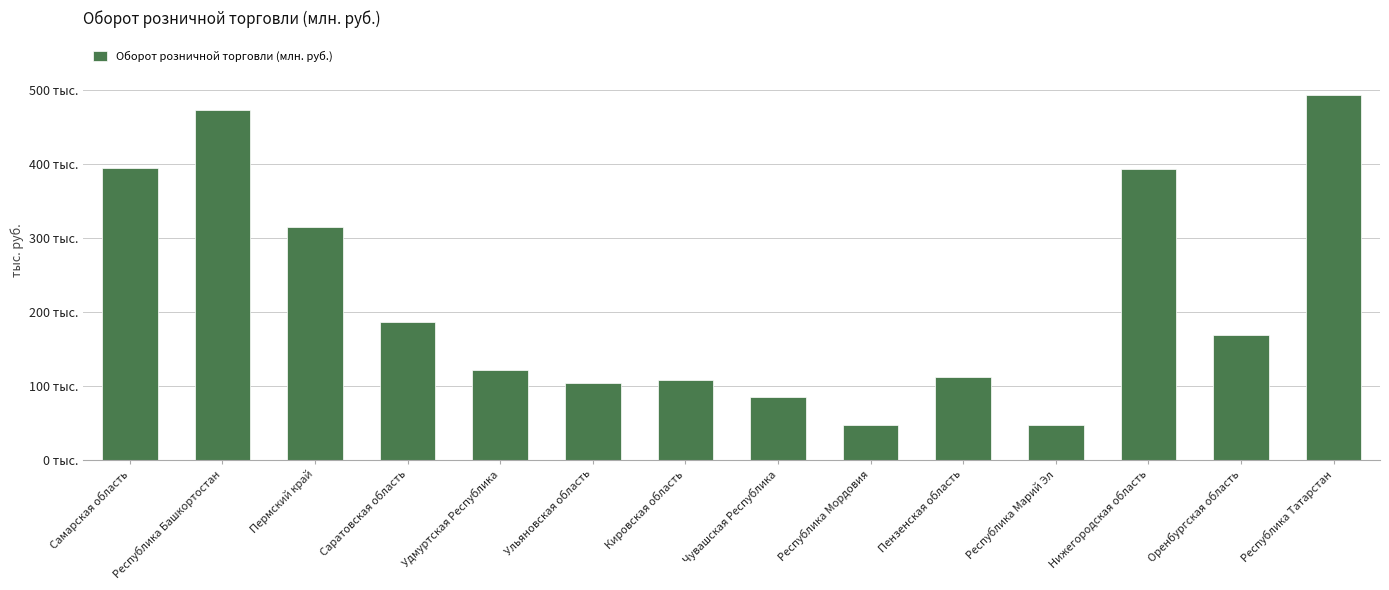

Are the bars horizontal?

No